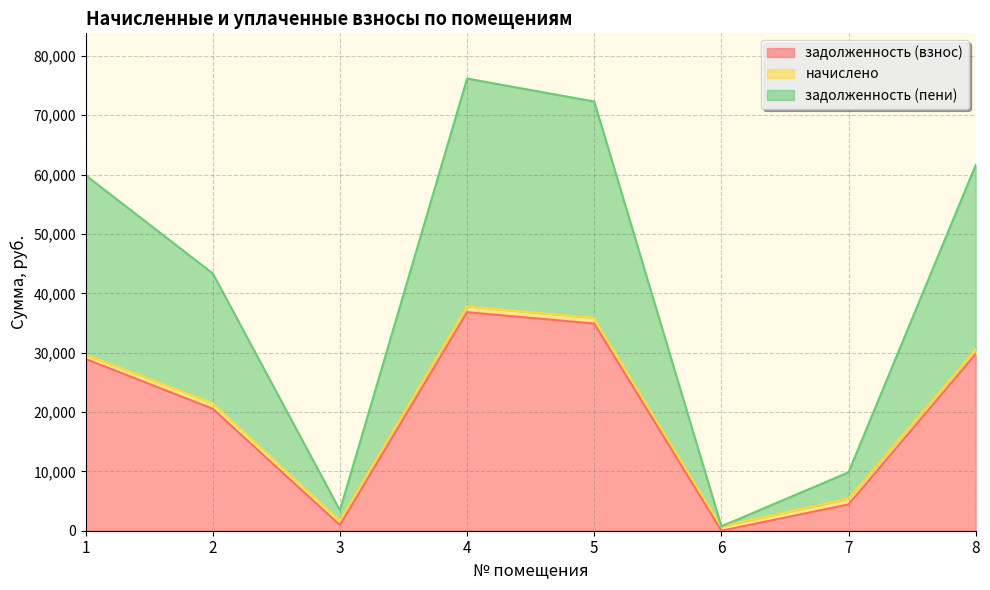

Is the value of задолженность (пени) at 5 greater than the value of задолженность (взнос) at 4?

Yes